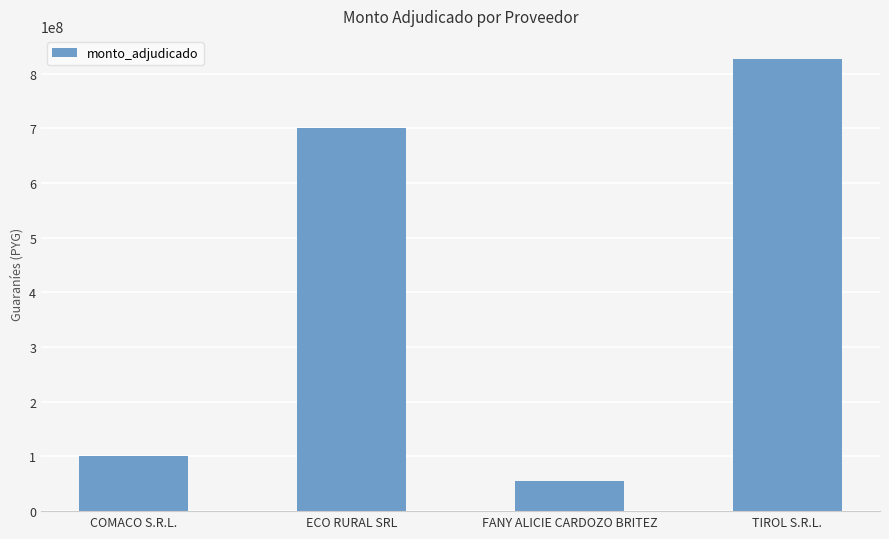

Reading left to right, extract all data points from this chart.

100499960	700999705	55299920	827999487